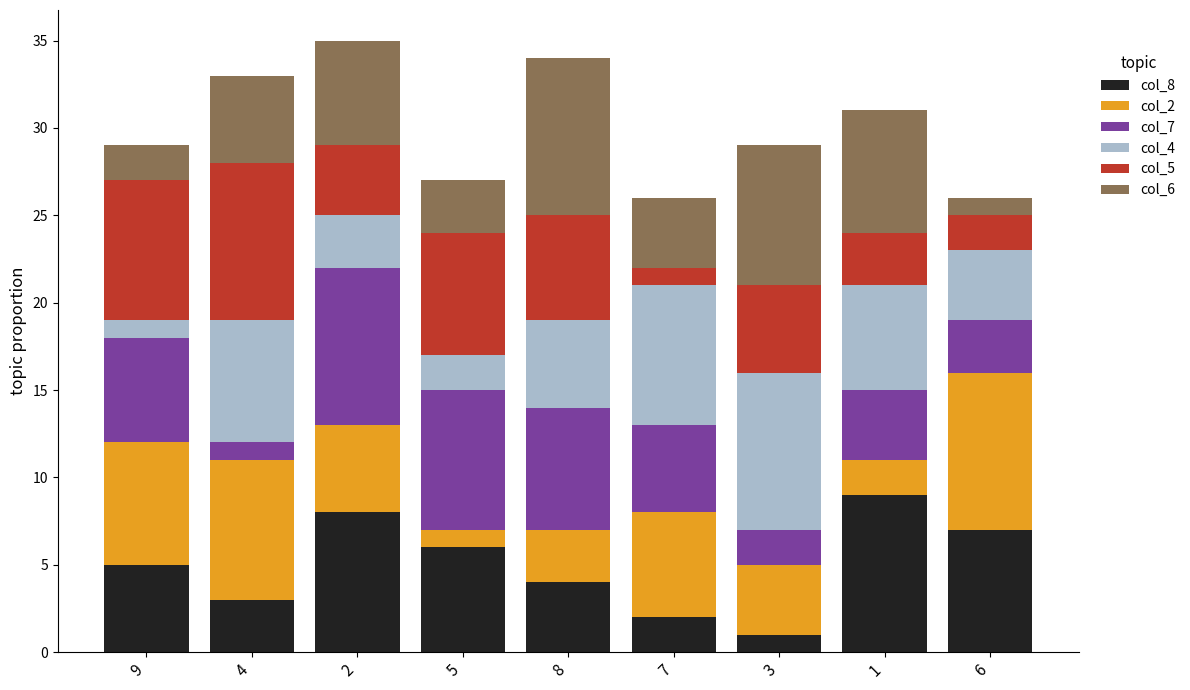

List the labels in order of col_8 value, smallest first.

3, 7, 4, 8, 9, 5, 6, 2, 1